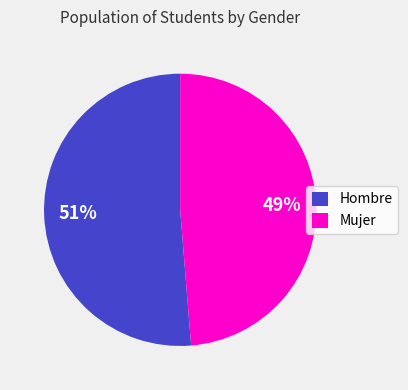

How many slices are in this pie chart?

2